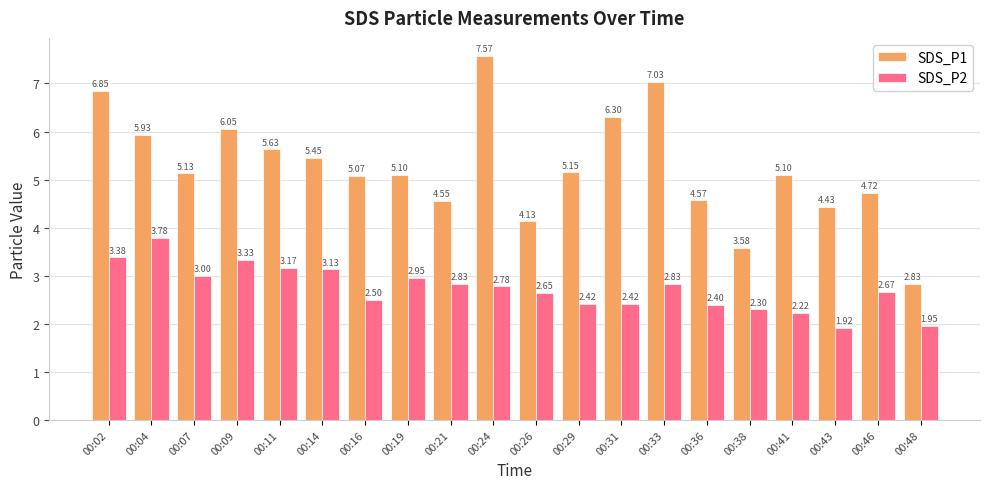

At which label is SDS_P1 closest to 5?

00:16